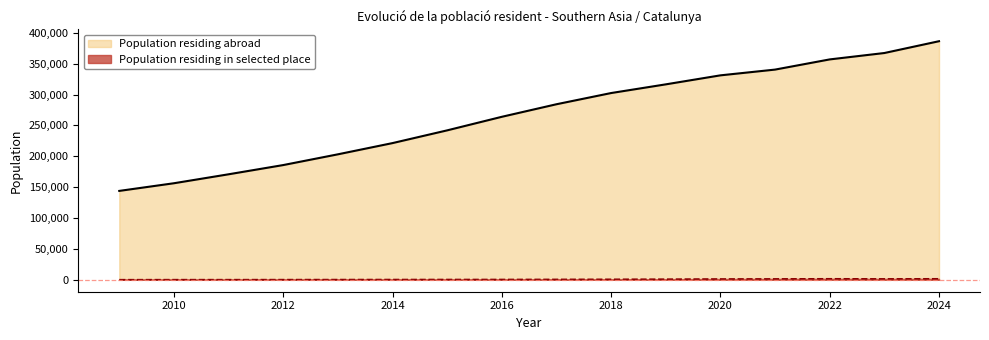

What is the average value?

267126